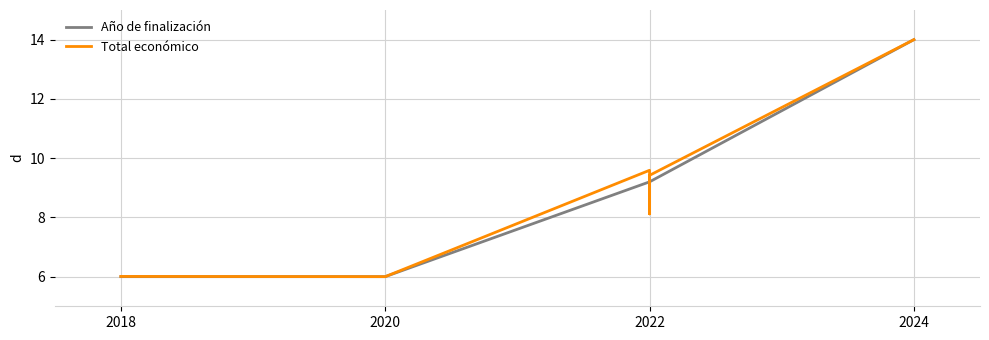

What is the label of the 5th point from the right?

2020